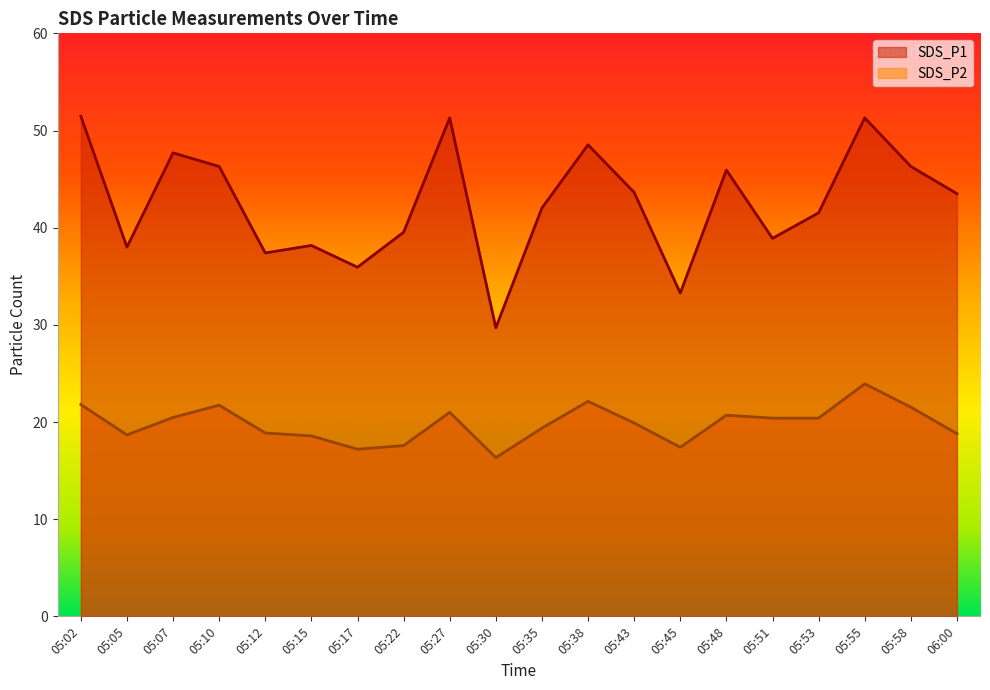

What is the maximum value for SDS_P2?

23.9